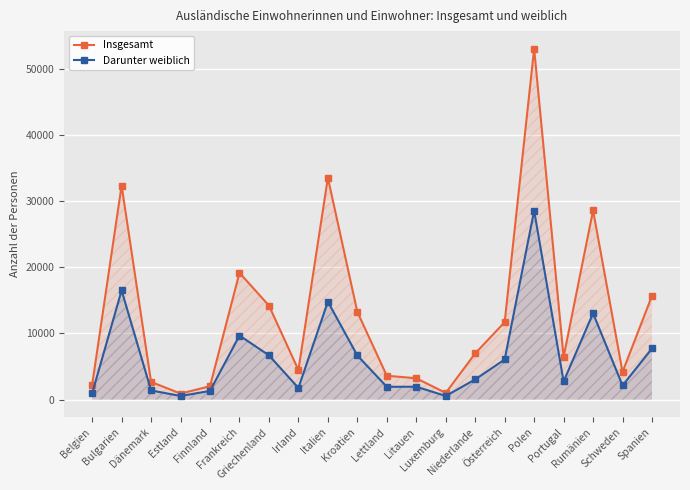

What is the label of the 18th point from the right?

Dänemark